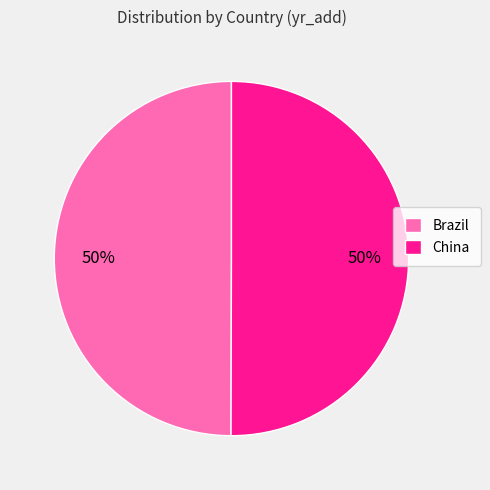

Approximately how many times larger is the value at Brazil compared to China?

1.0